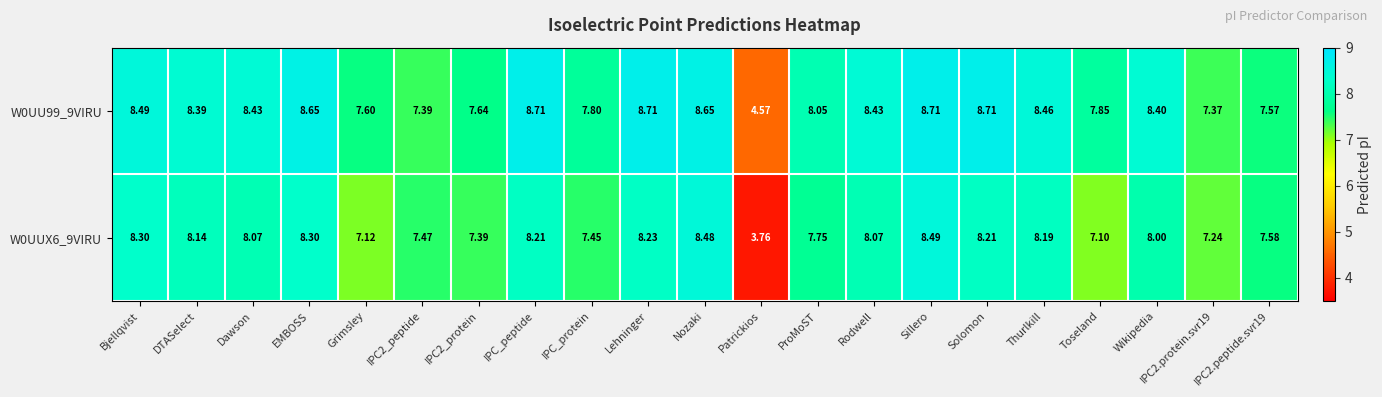

Which category has the lowest value in the W0UUX6_9VIRU series?

Patrickios